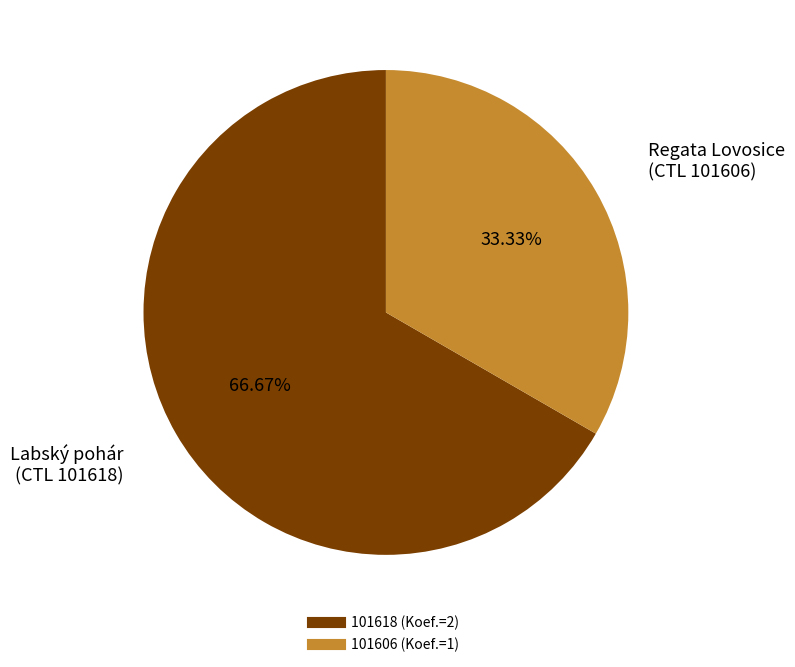

The 101606 slice represents 33% of the pie. True or false?

True